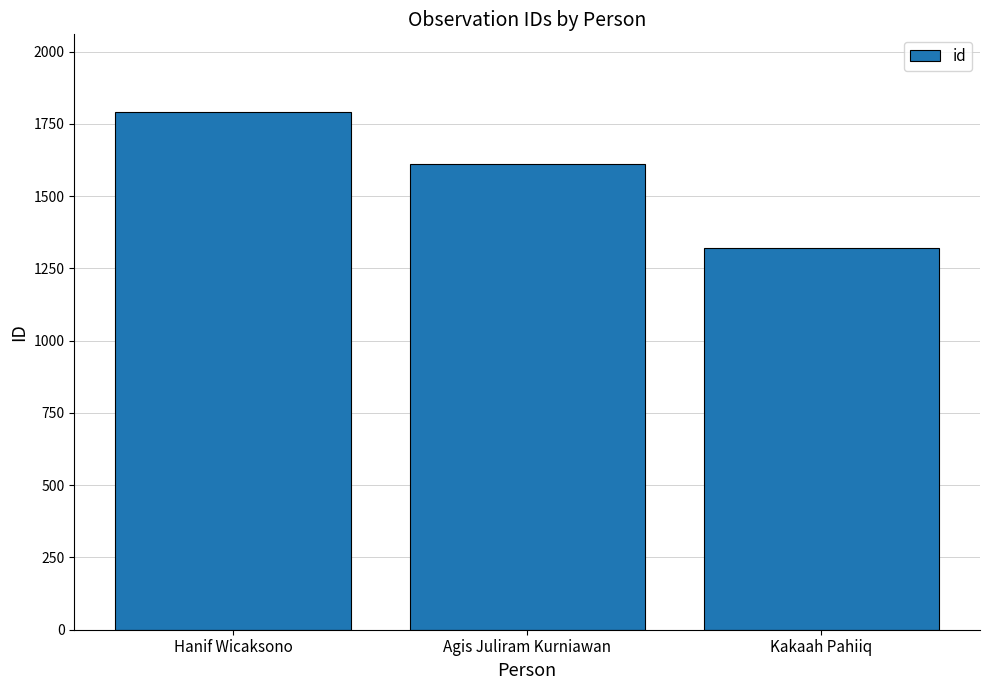

Which category has the highest value across all series?

Hanif Wicaksono